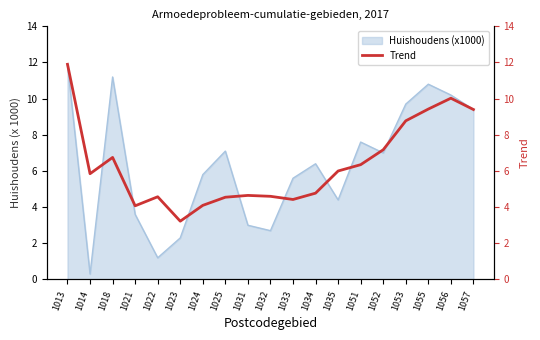

Does the chart display data point markers on the line(s)?

No